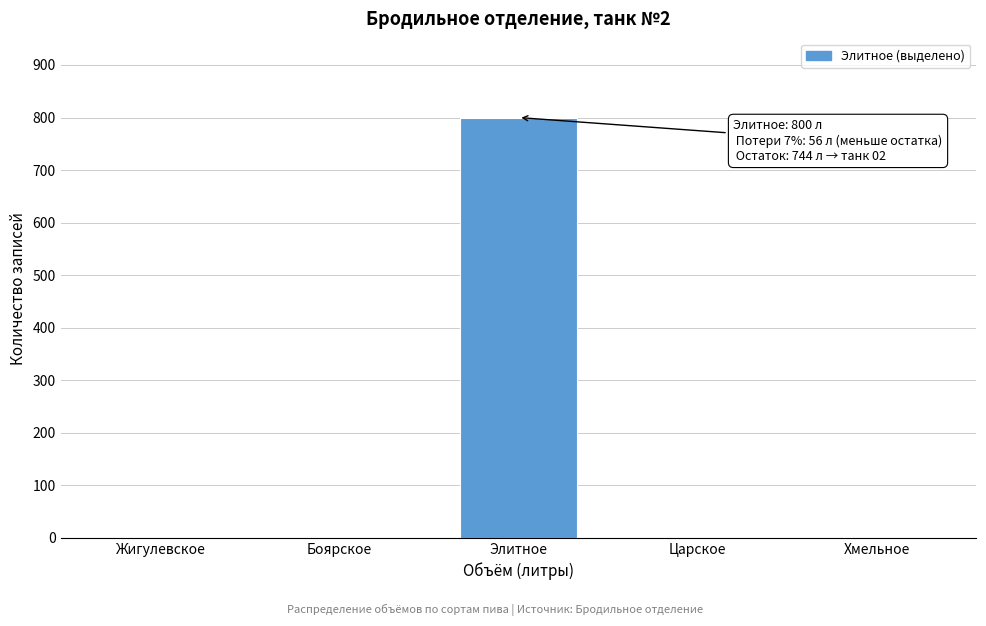

Reading left to right, transcribe all the data shown in this chart.

Жигулевское=0	Боярское=0	Элитное=800	Царское=0	Хмельное=0